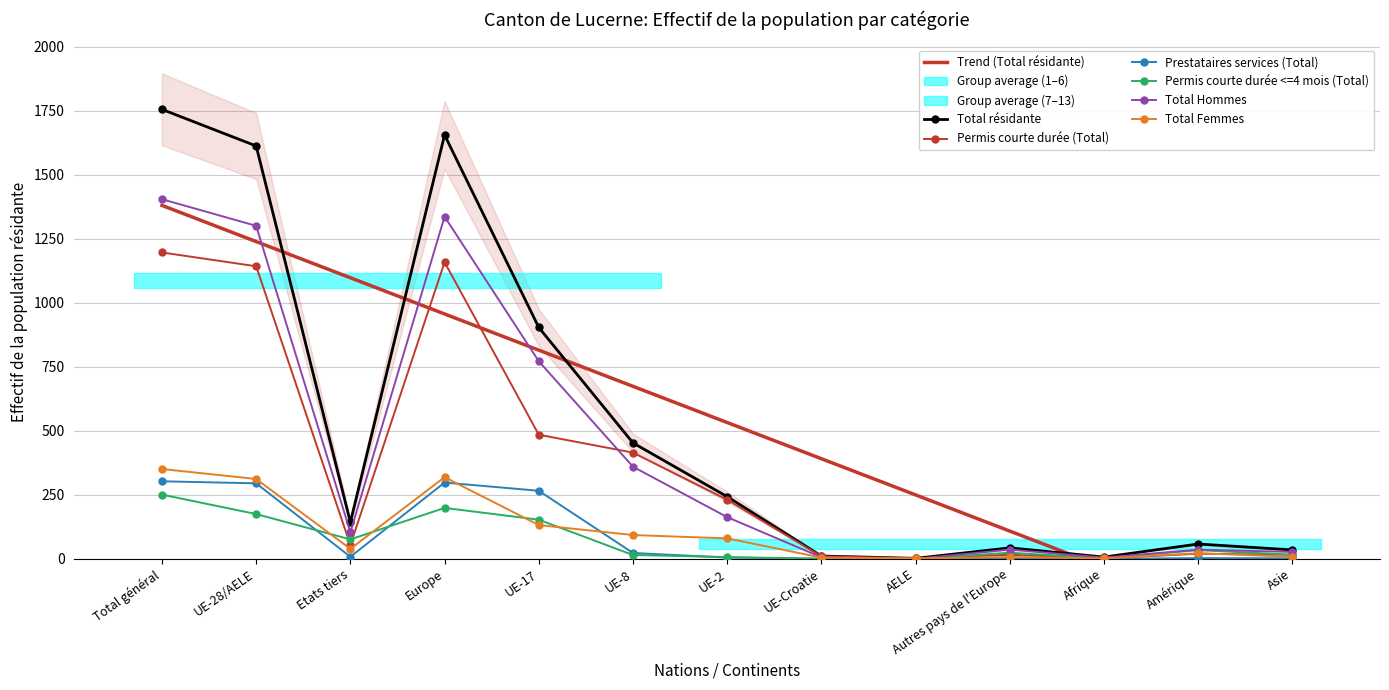

Which category has the lowest value across all series?

AELE